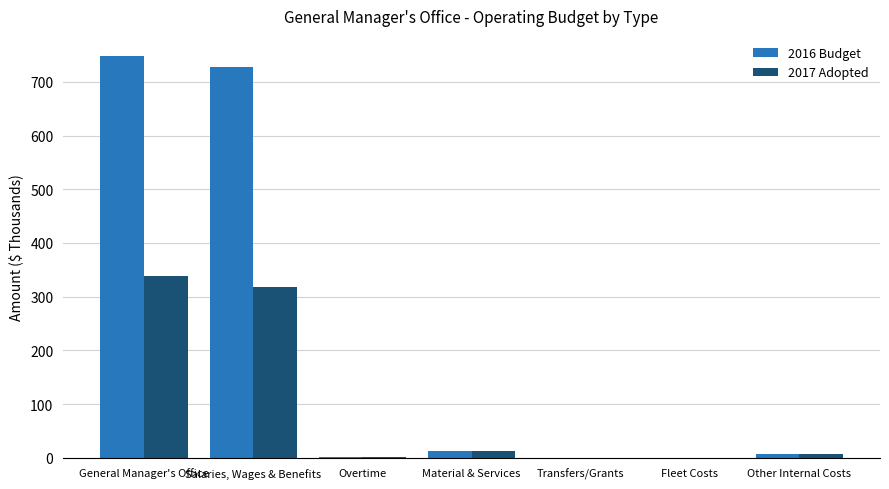

Read the 2017 Adopted value at Material & Services, to the nearest 5.

10